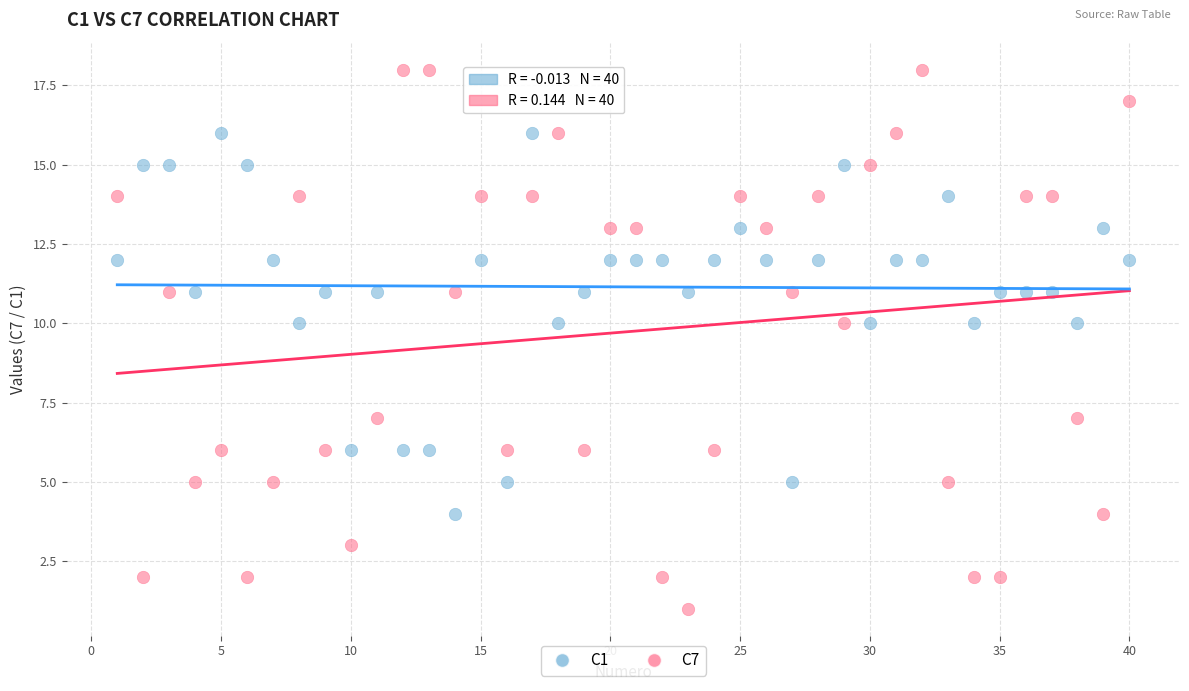

Across all data points, what is the range of X values (max minus min)?

39